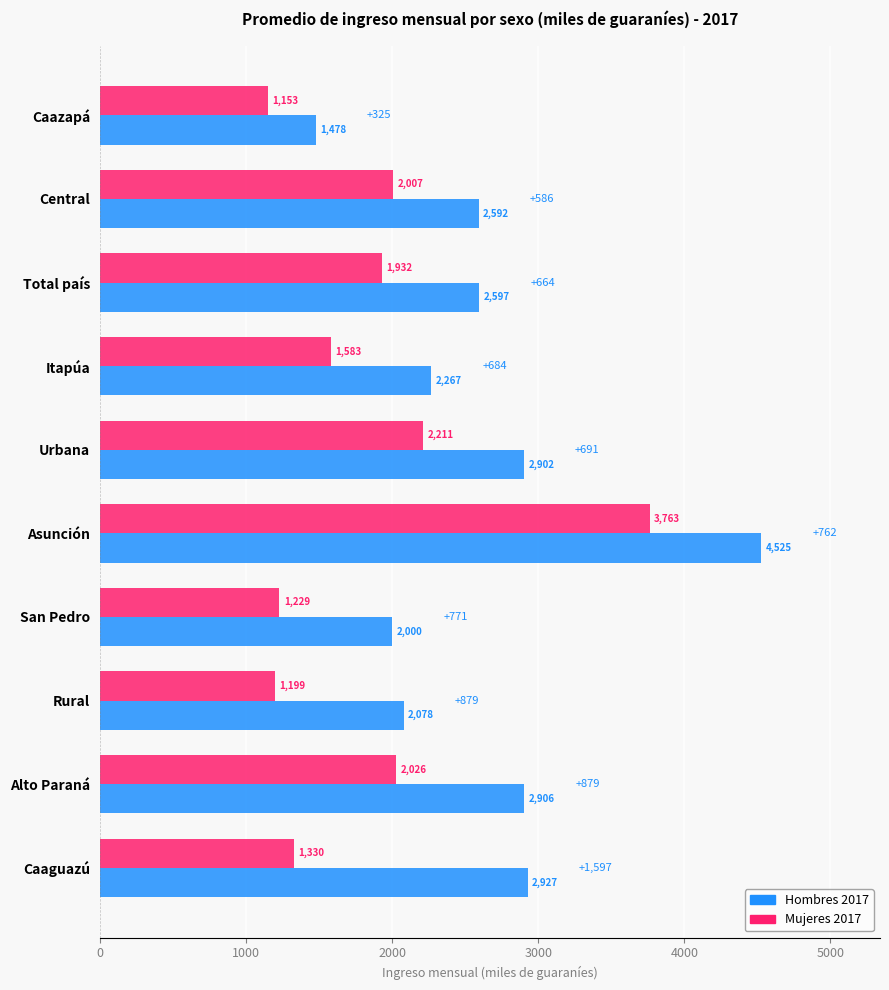

Rank the series at Central from lowest to highest value.

Mujeres 2017, Hombres 2017